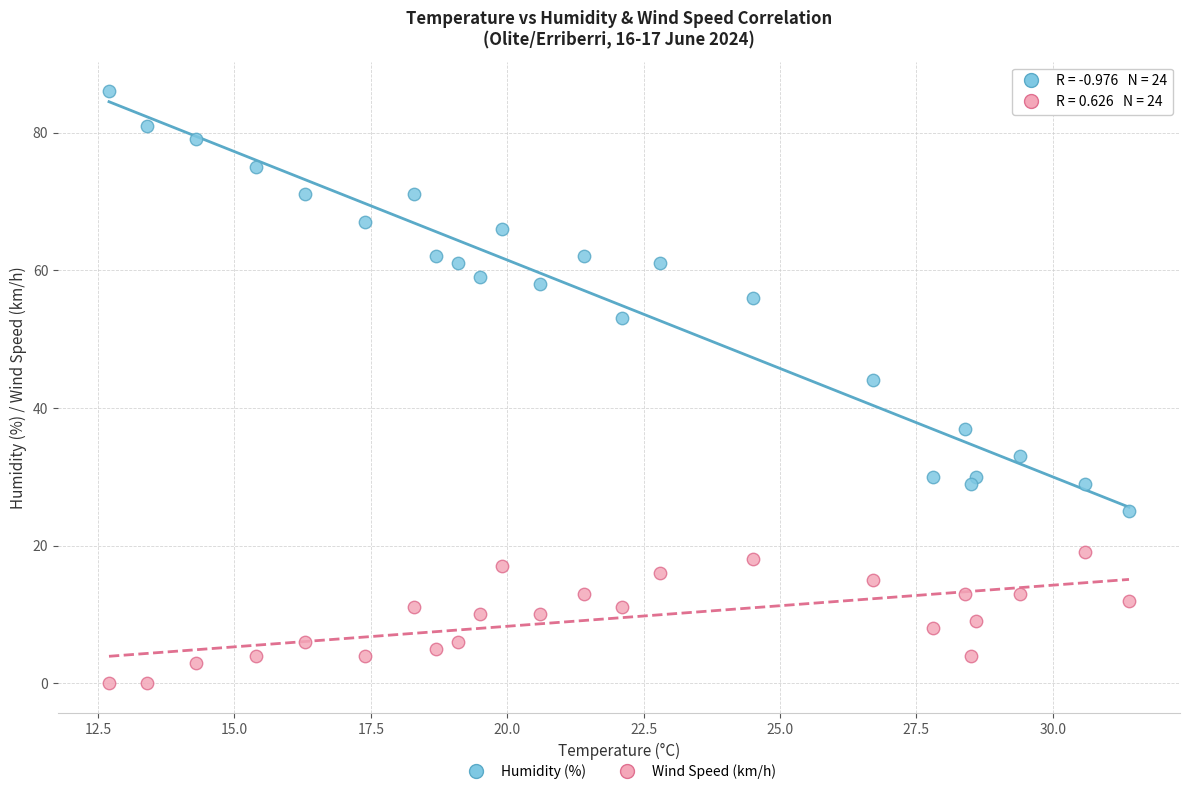

In the Humidity (%) series, what Y value is closest to 55?

56